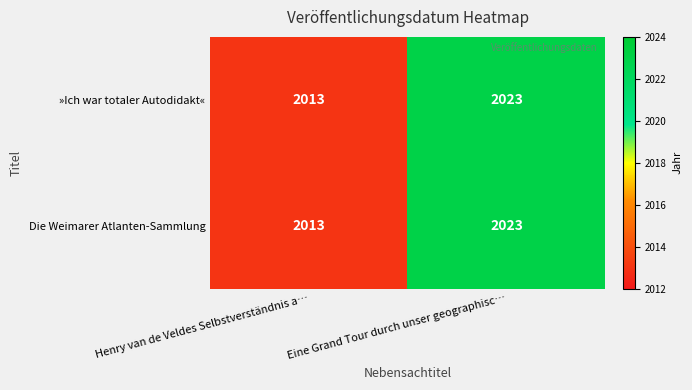

Rank the categories by Die Weimarer Atlanten-Sammlung value from highest to lowest.

Eine Grand Tour durch unser geographisc…, Henry van de Veldes Selbstverständnis a…